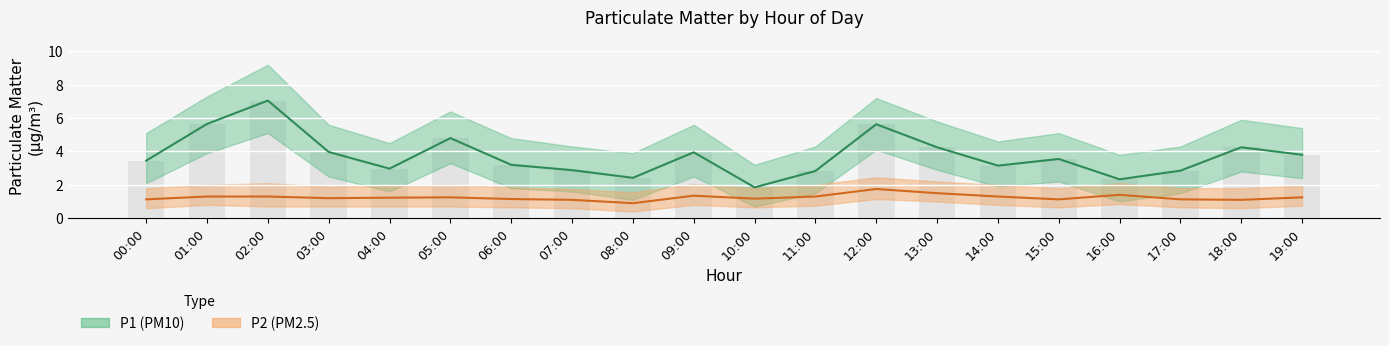

Which series has the largest range (max minus min)?

P1 (PM10)